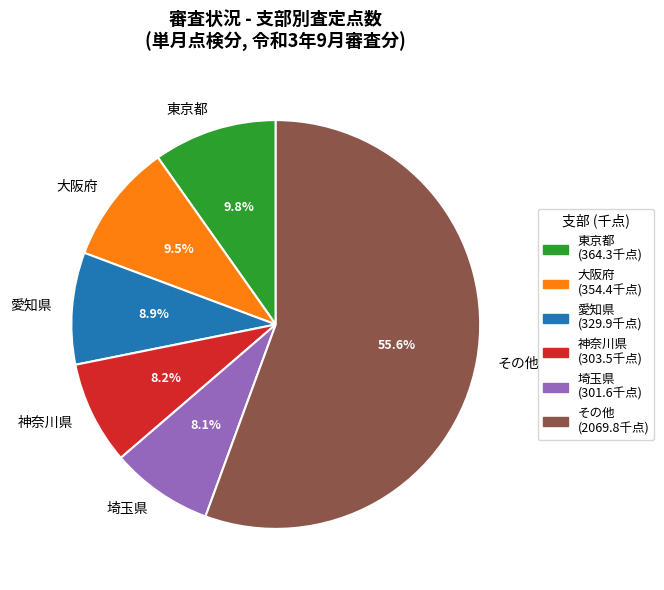

Count the number of slices in the pie.

6